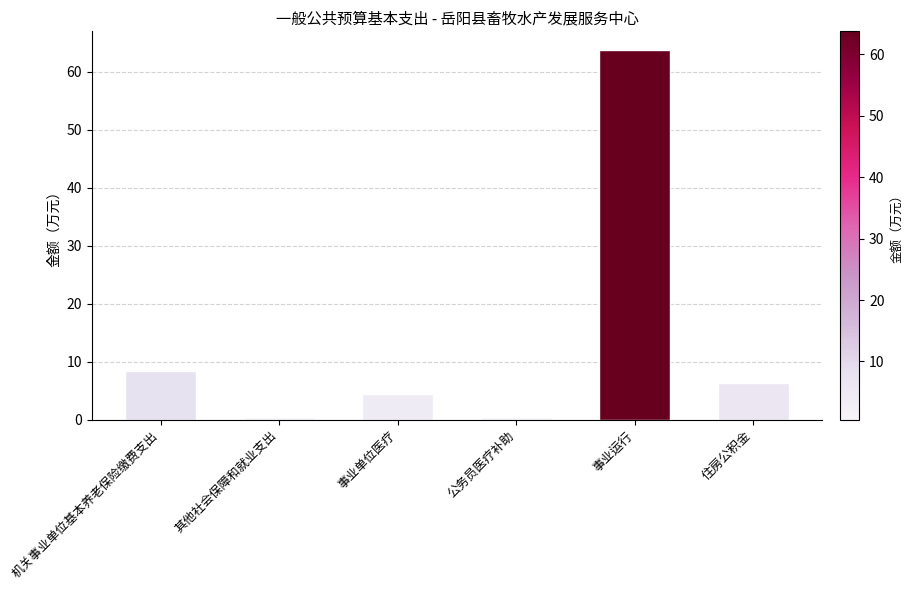

What is the maximum value shown in the chart?

63.8